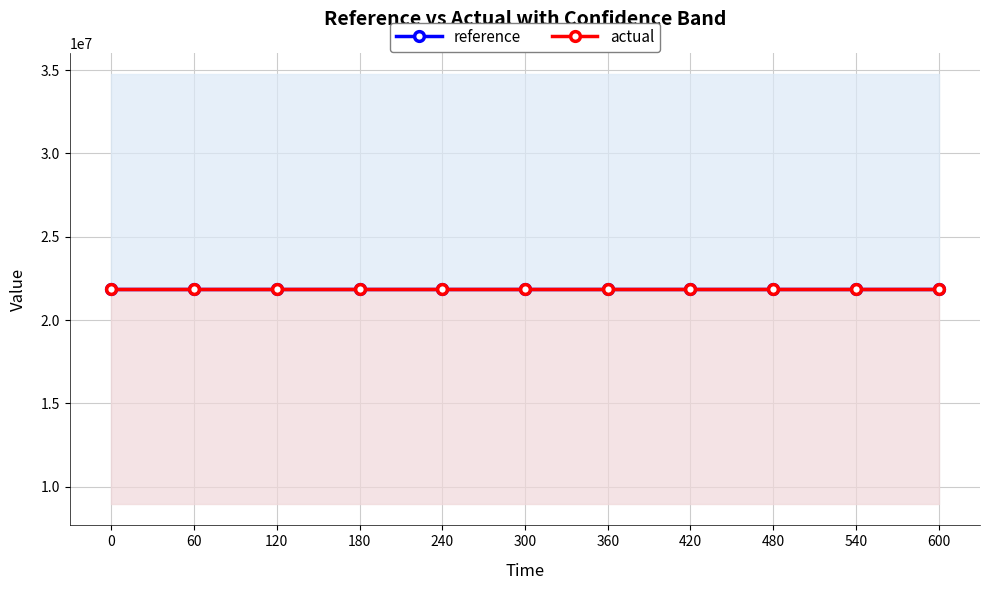

Is the value of actual at 540 greater than the value of reference at 360?

No